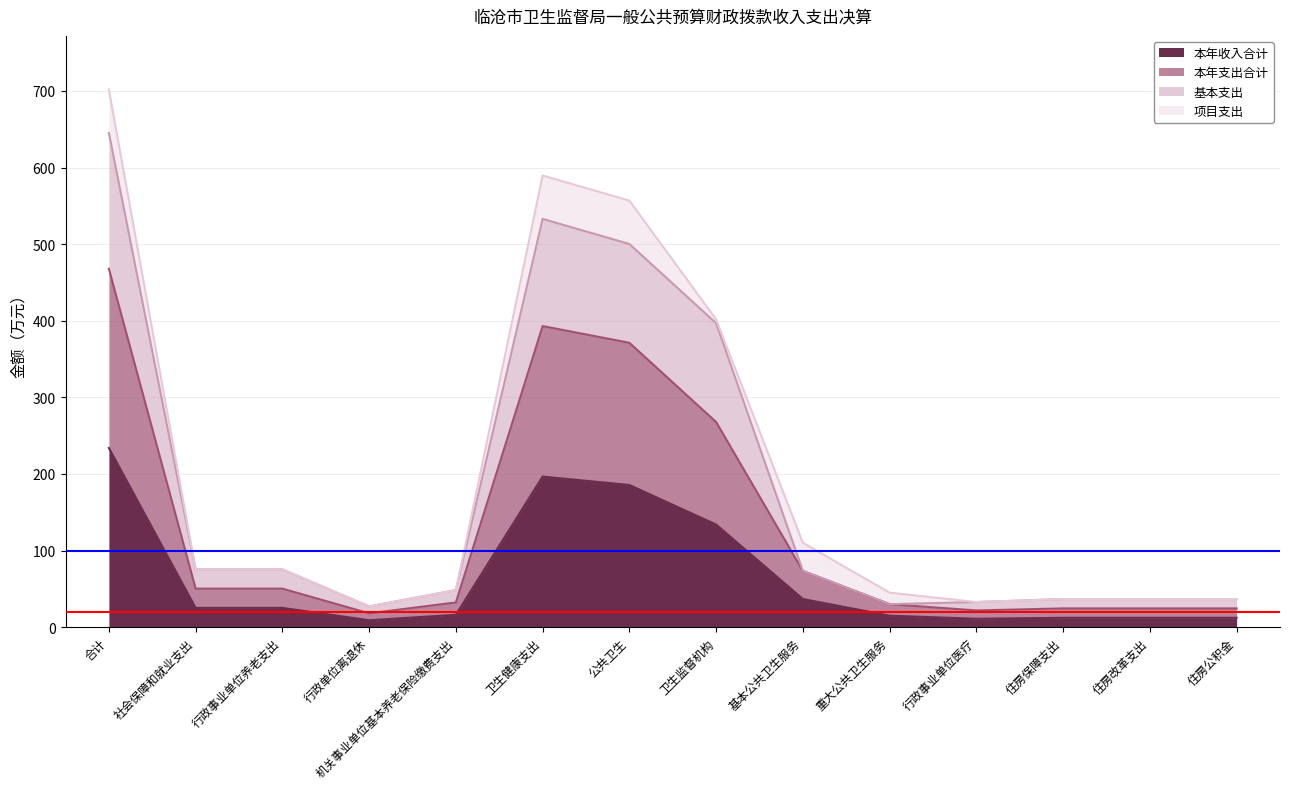

Does the chart display data point markers on the line(s)?

No